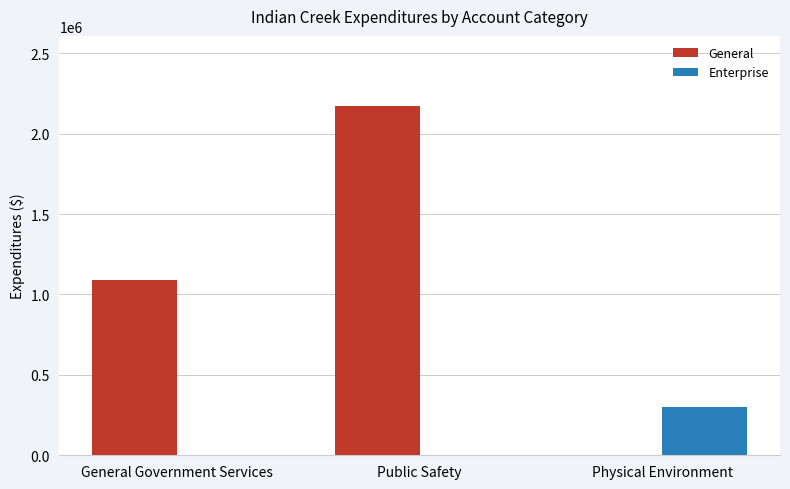

Is the value of General at Public Safety greater than the value of Enterprise at General Government Services?

Yes